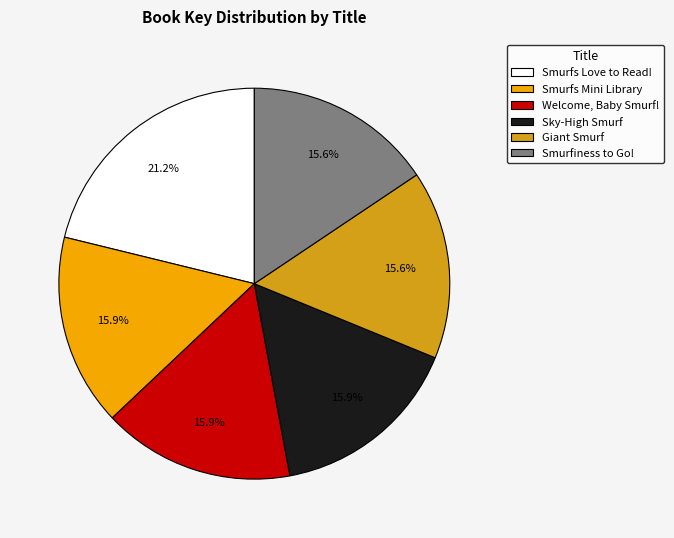

How many segments does this pie chart have?

6